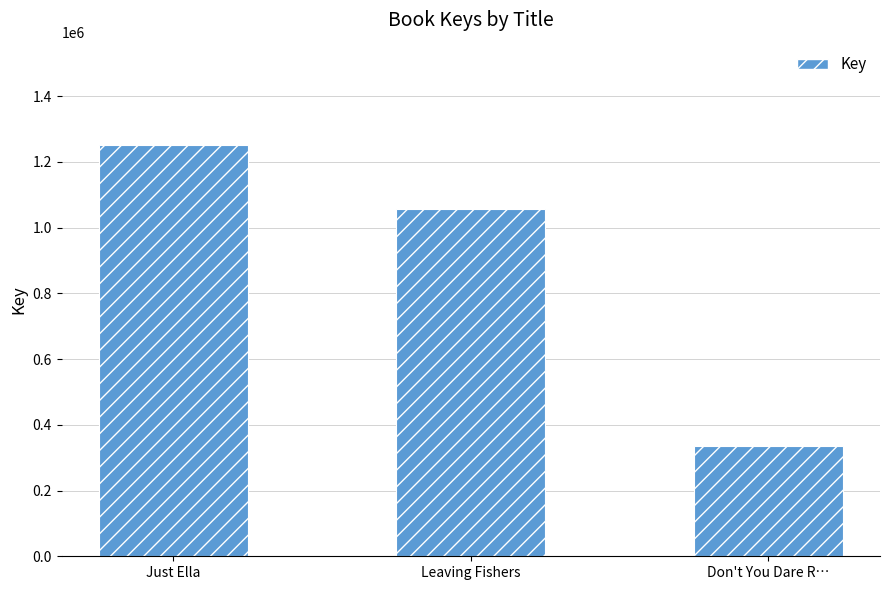

What is the label of the 3rd bar from the left?

Don't You Dare R…